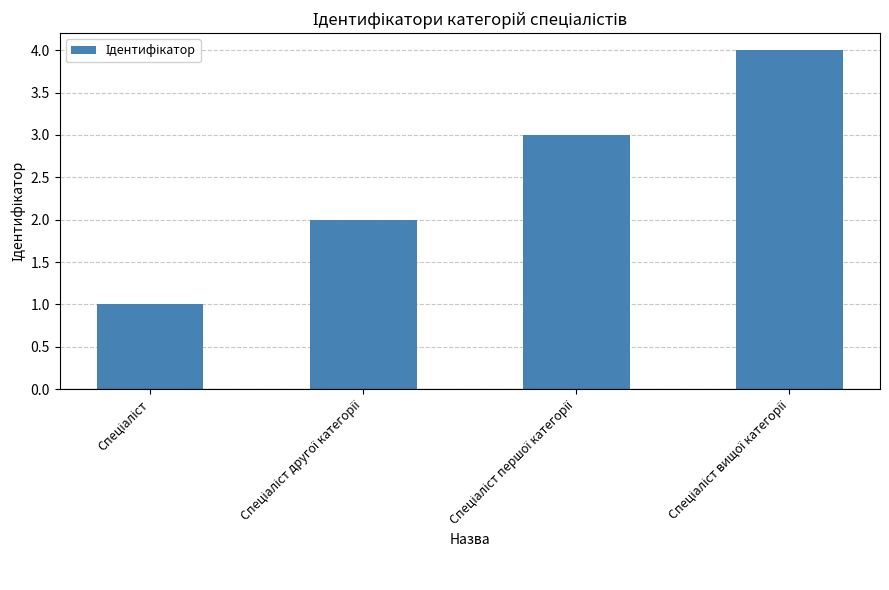

What is the greatest value displayed?

4